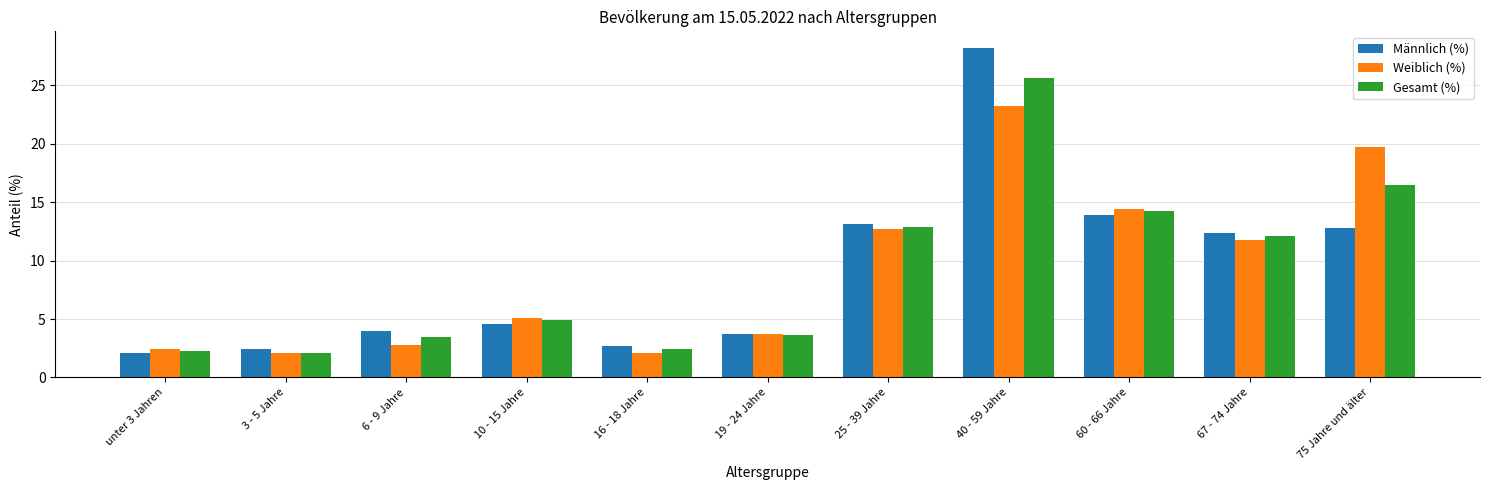

What is the value of the Männlich (%) bar at the 3rd from the left?

4.0